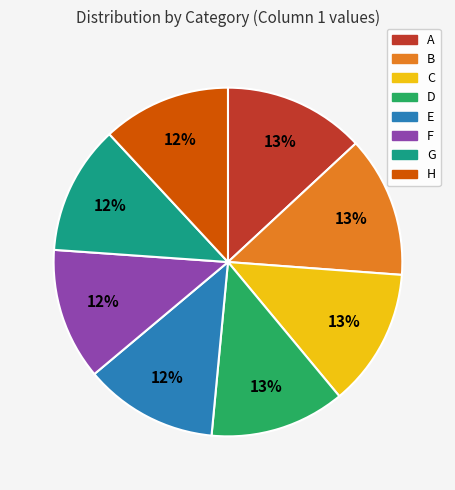

Does A represent more than half of the total?

No